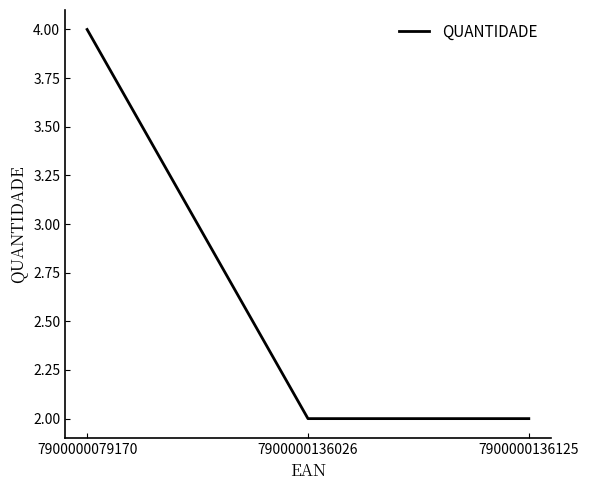

Which label corresponds to the largest value in the chart?

7900000079170